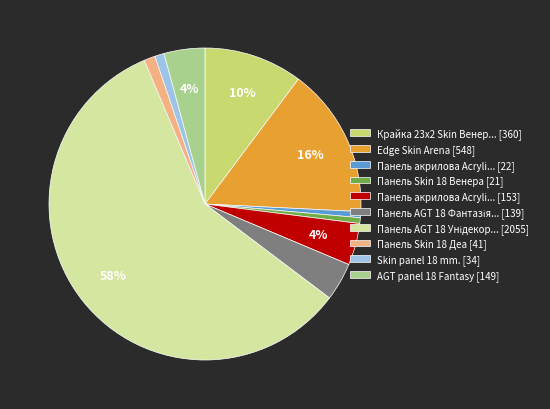

Count the number of slices in the pie.

10